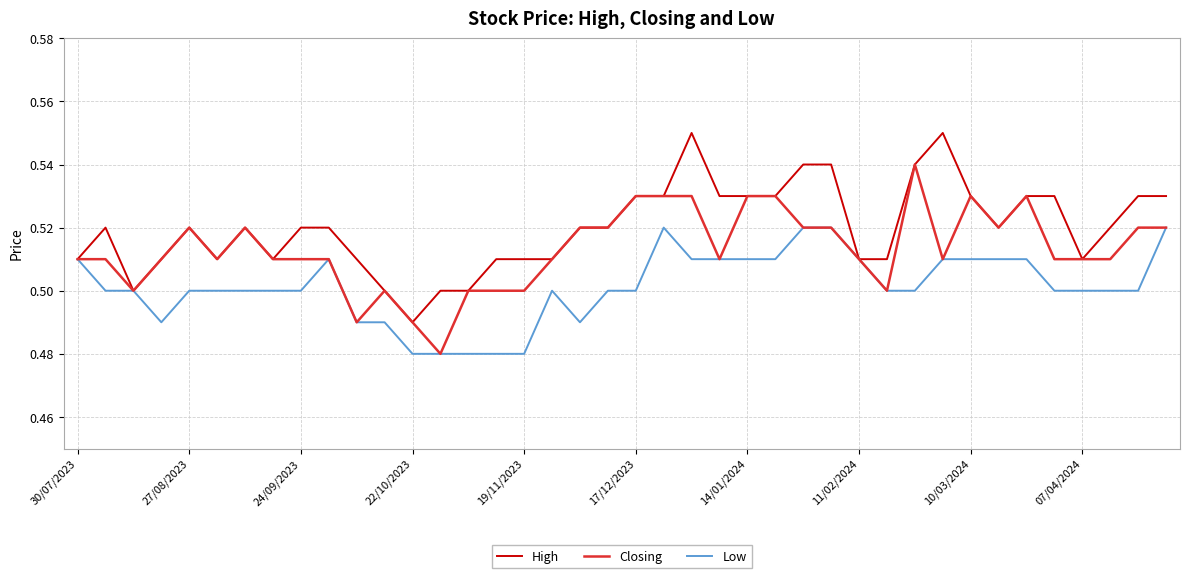

List the series in order of their peak value, lowest first.

Low, Closing, High